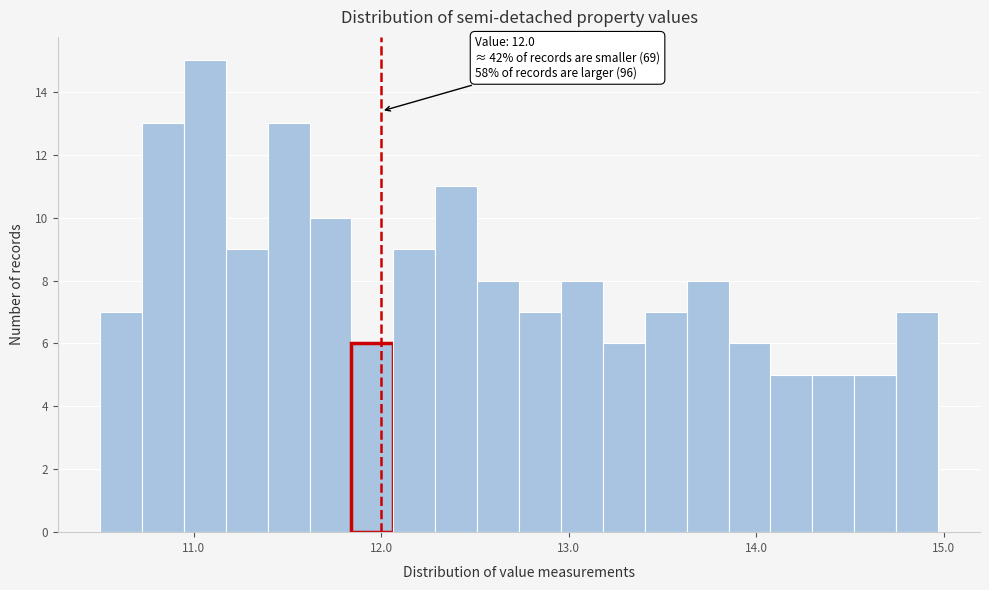

Read against the x-axis, roughly where is the centre of the tallest bar?

11.1